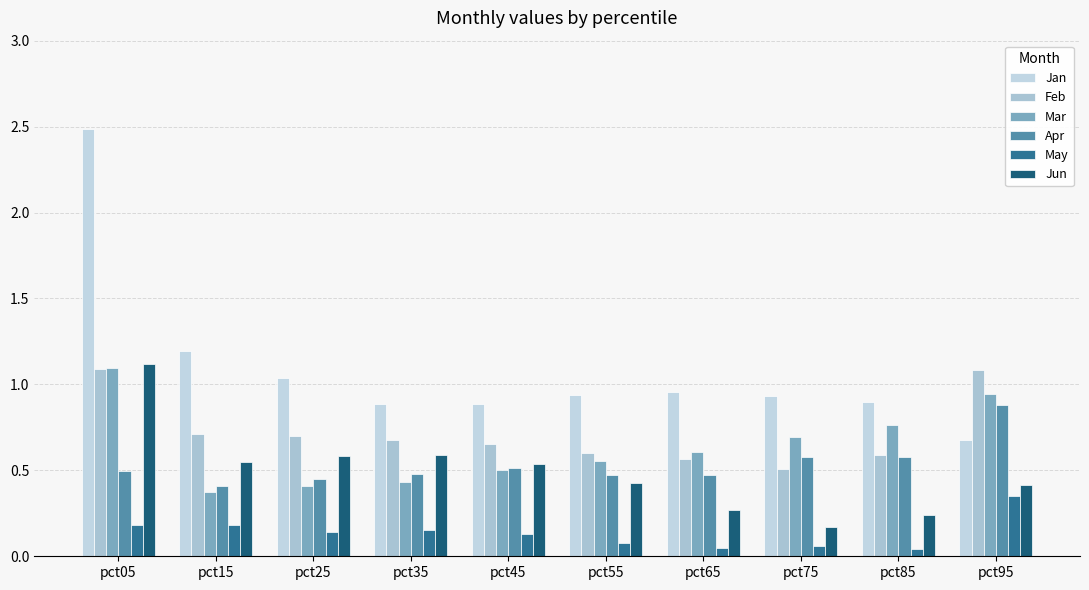

Is it true that Jun equals 0.9 at pct35?

False